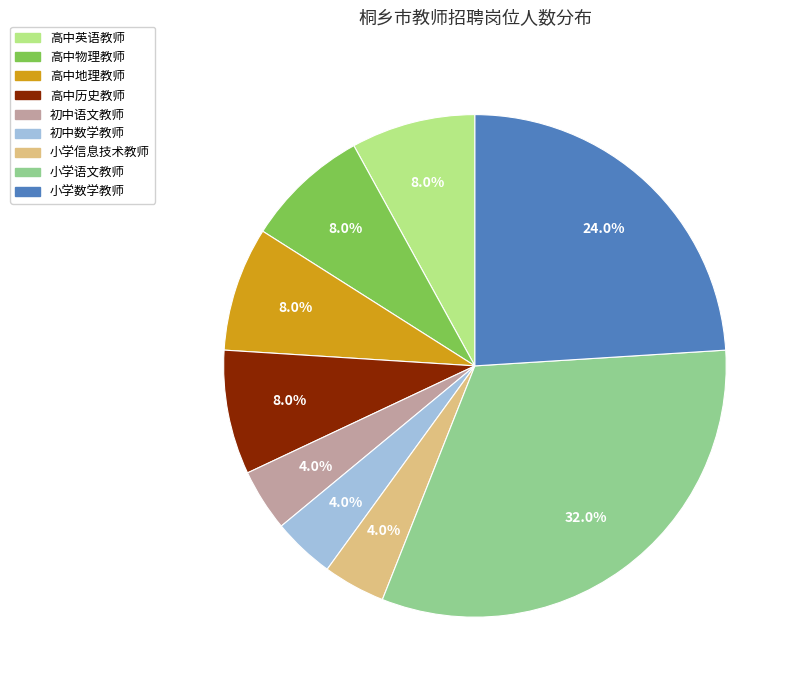

Which category has the biggest portion of the pie?

小学语文教师